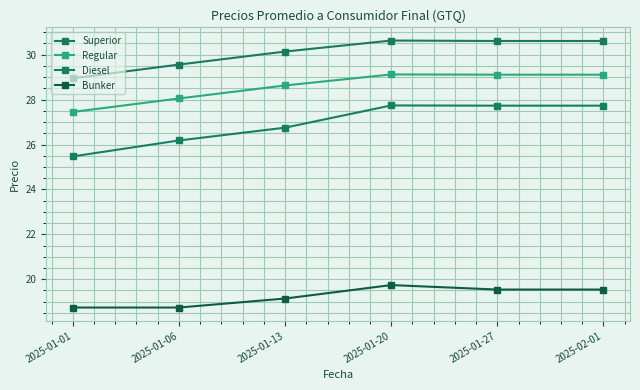

What are all the series names shown in the legend?

Superior, Regular, Diesel, Bunker